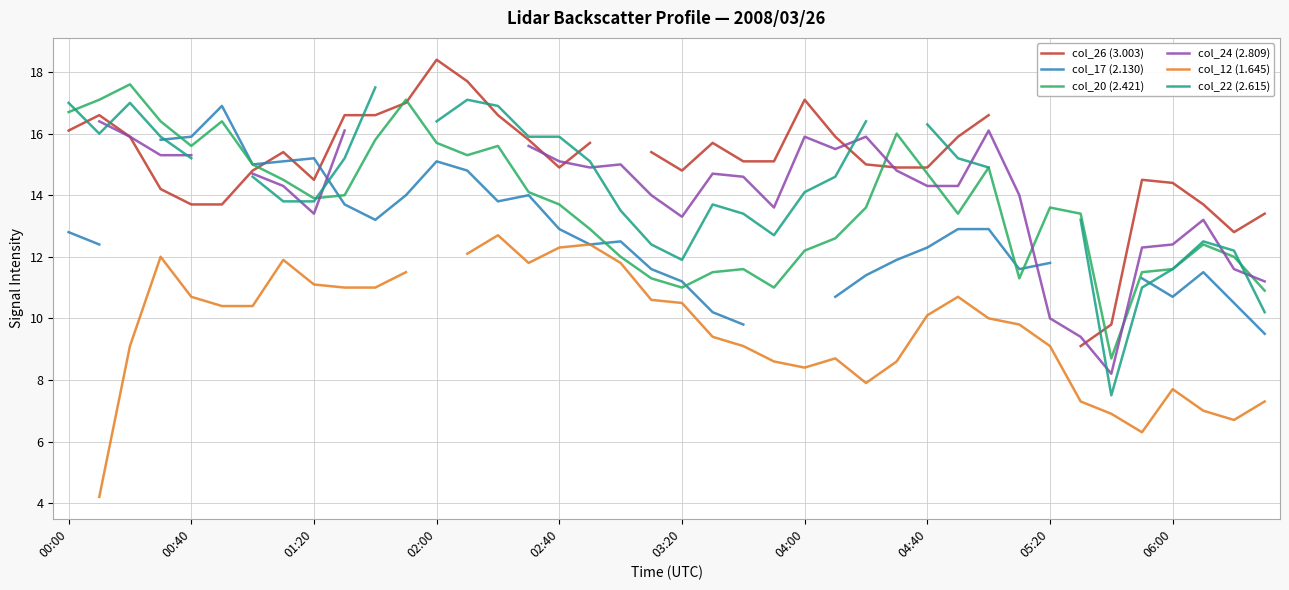

What is the minimum value for col_20 (2.421)?

8.7